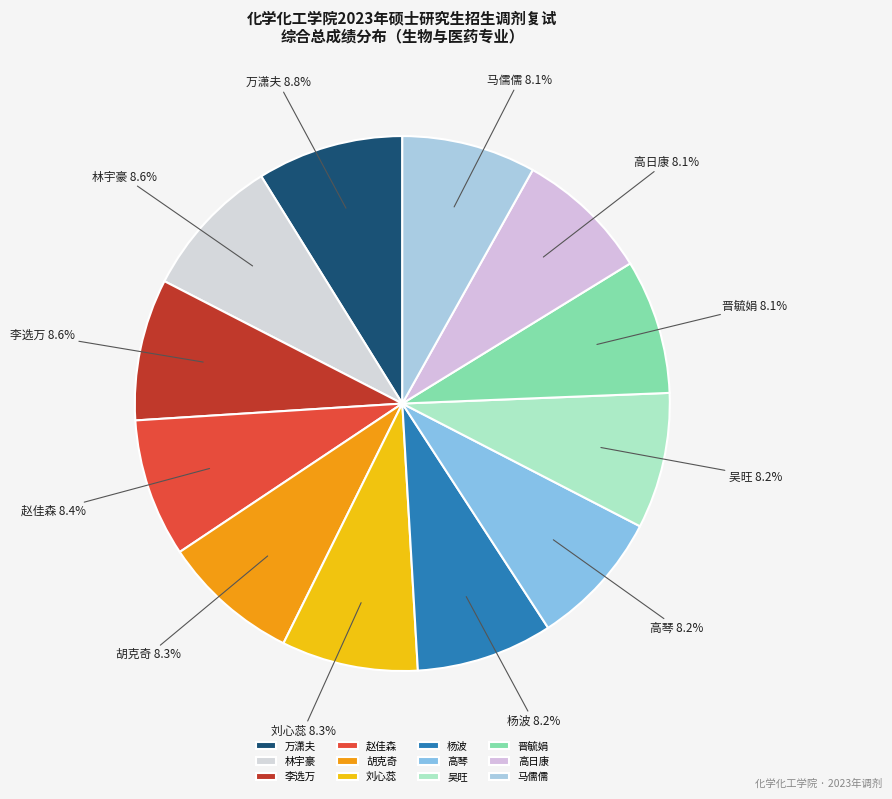

What is the ratio of the value at 林宇豪 to the value at 高日康?

1.1